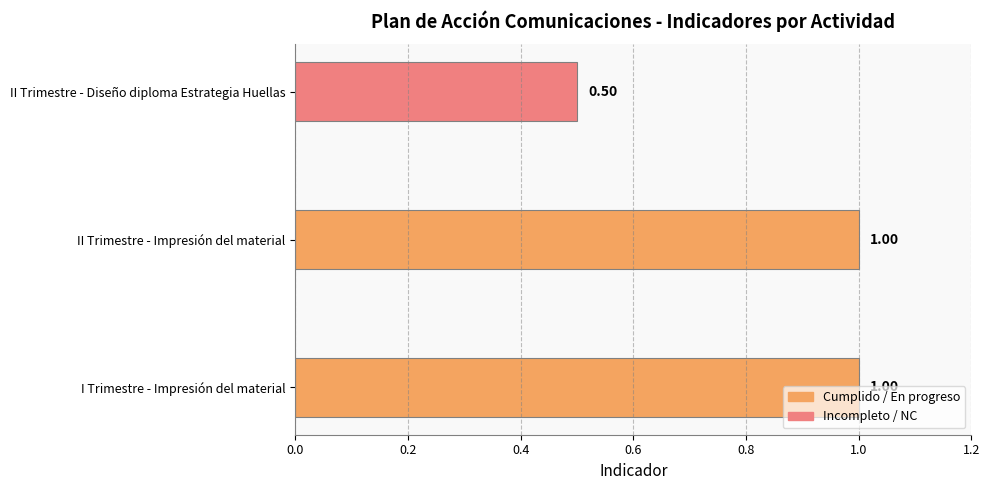

At which label is the value closest to 0?

II Trimestre - Diseño diploma Estrategia Huellas